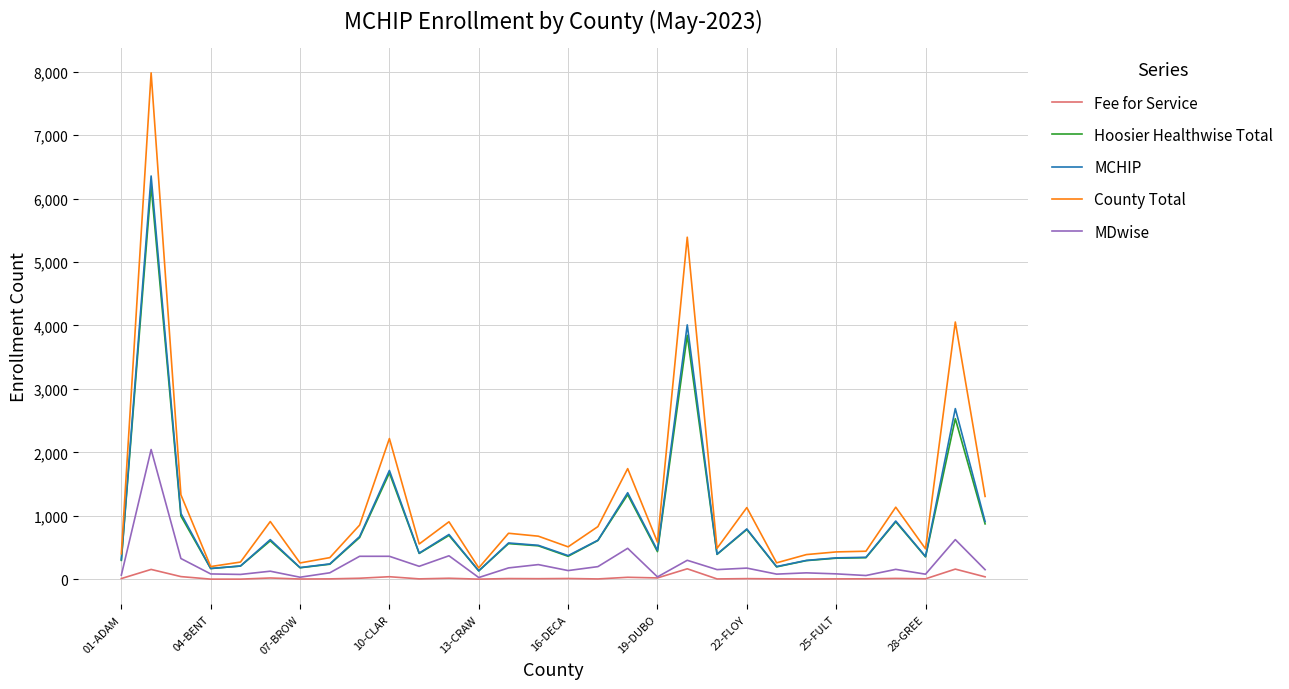

Which series has the widest spread of values?

County Total